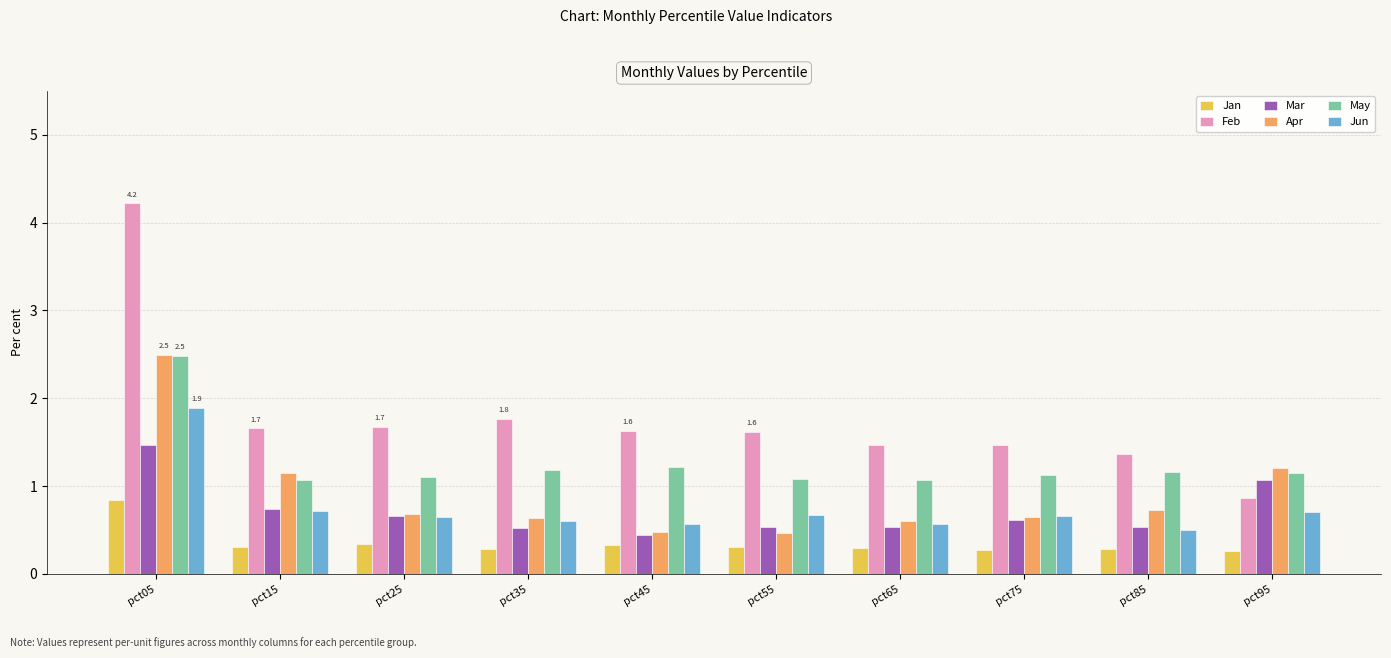

What is the difference between the maximum and minimum values in the Jun series?

1.4